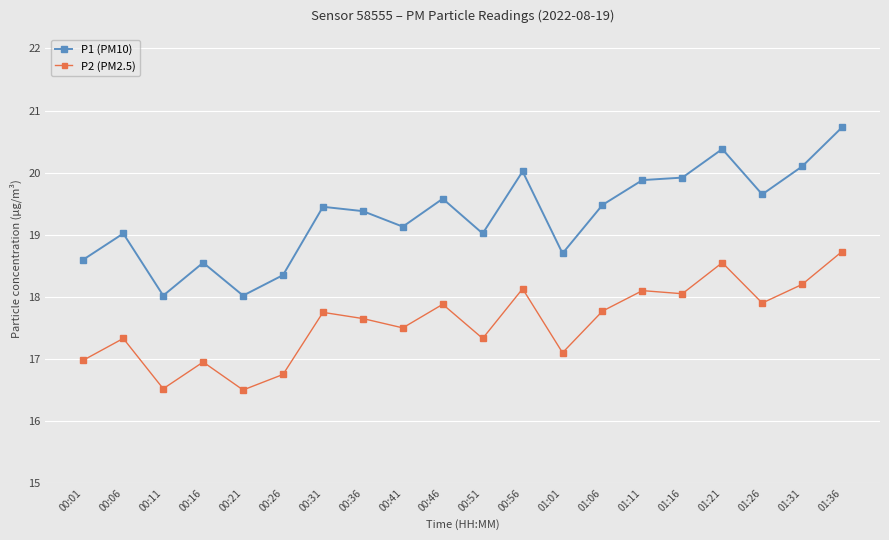

What is the minimum value shown in the chart?

16.5